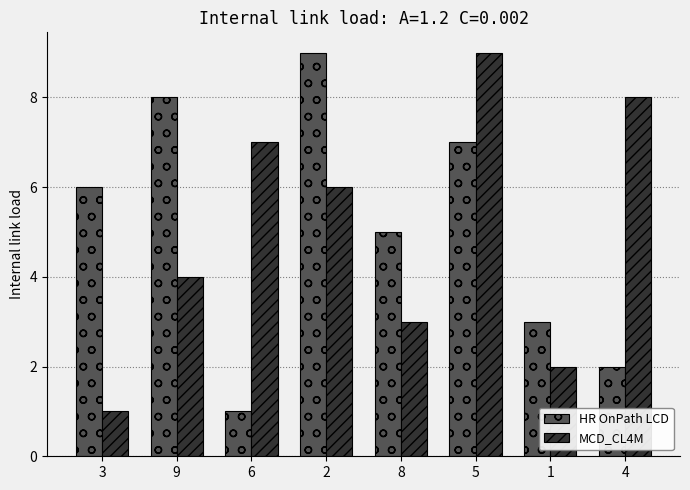

What is the difference between the maximum and minimum values in the HR OnPath LCD series?

8